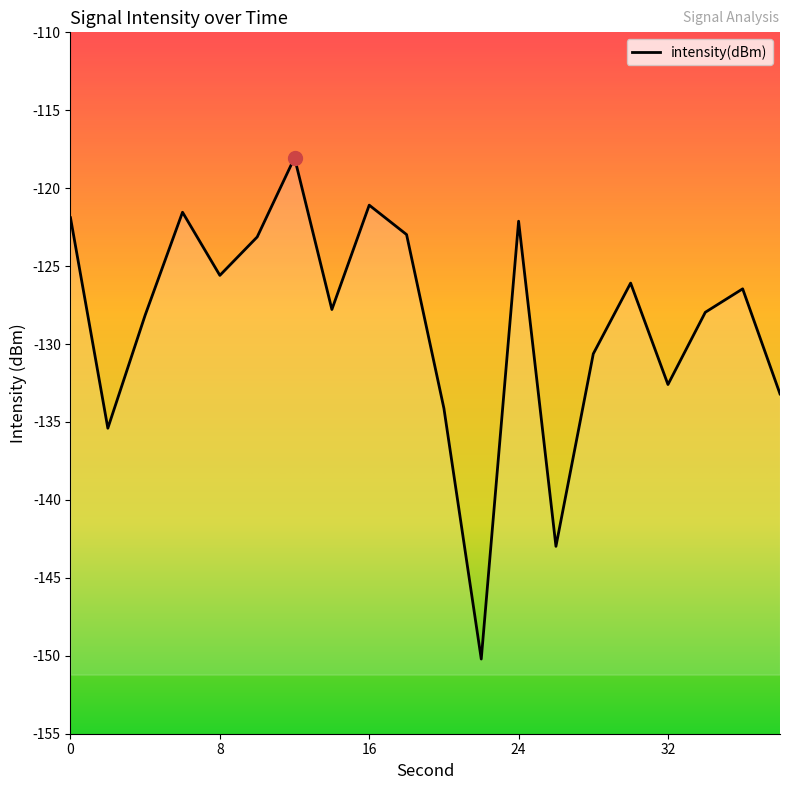

True or false: the data has more than 0 interior local peaks.

True